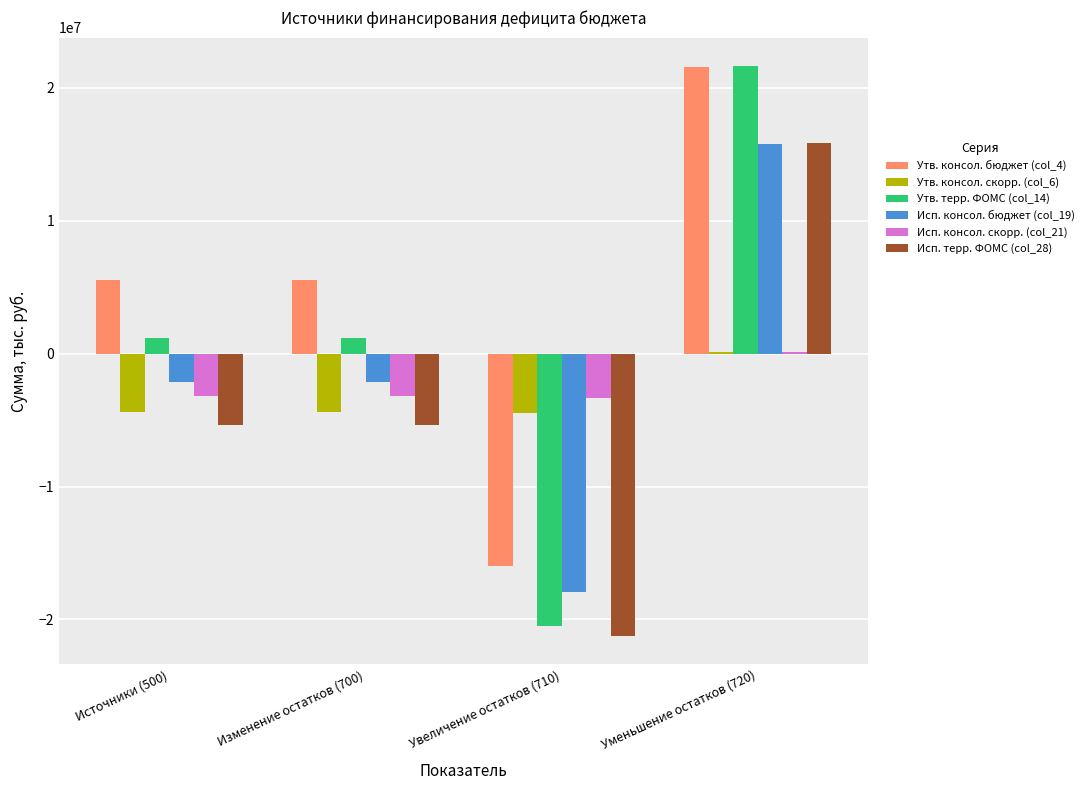

Which series has the largest total across all categories?

Утв. консол. бюджет (col_4)